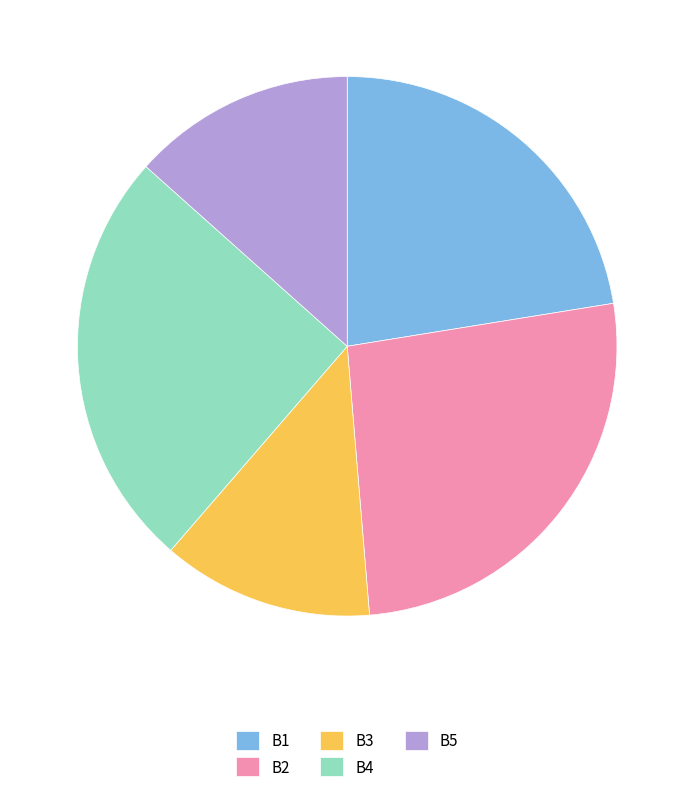

How many slices are in this pie chart?

5